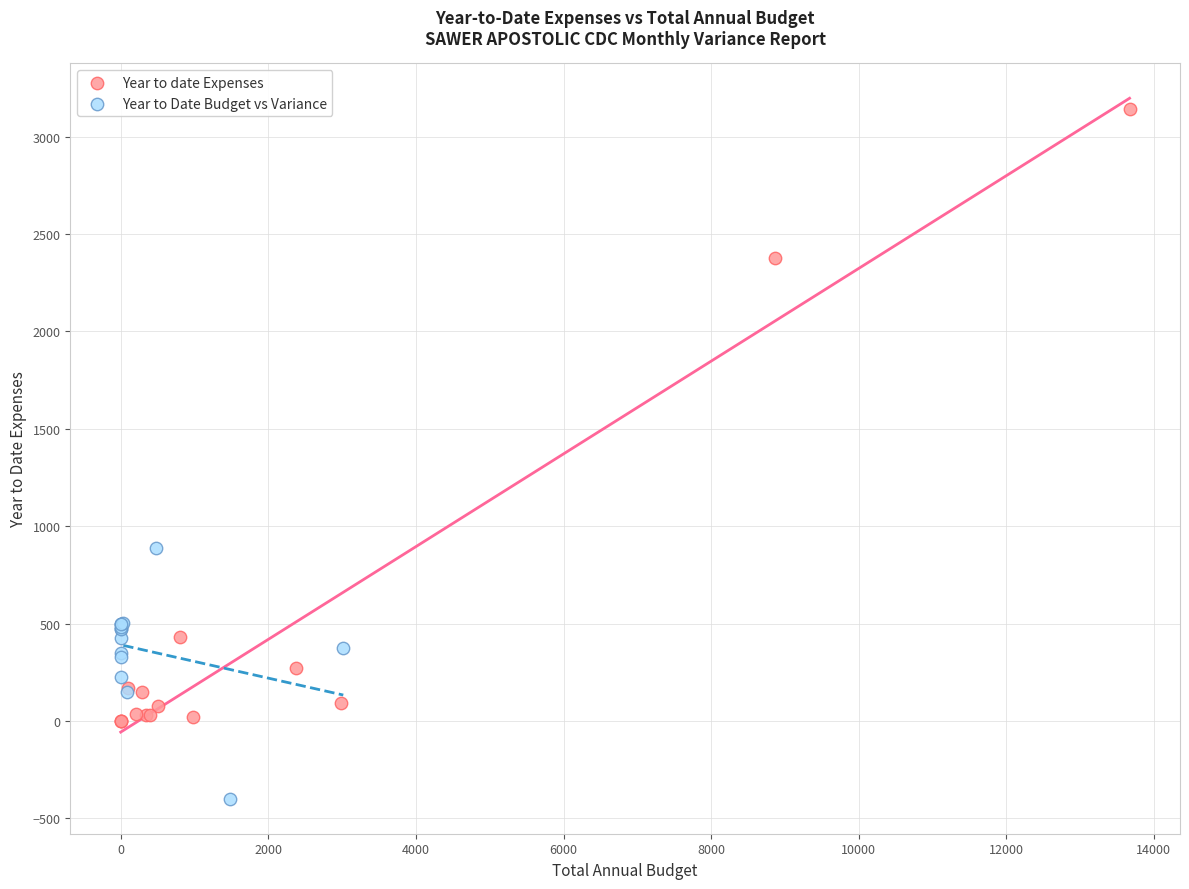

Which series contains the lowest Y value?

Year to Date Budget vs Variance